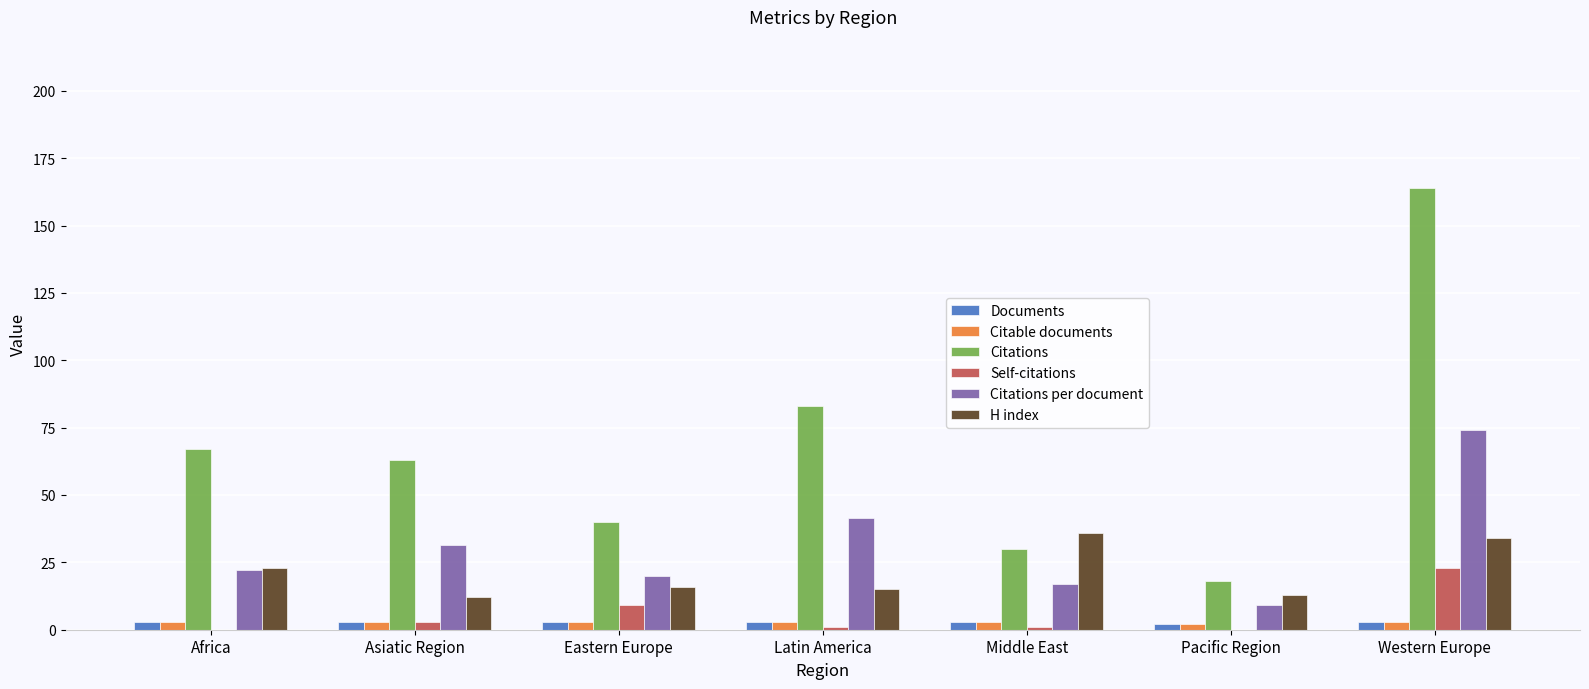

Does the chart contain stacked bars?

No